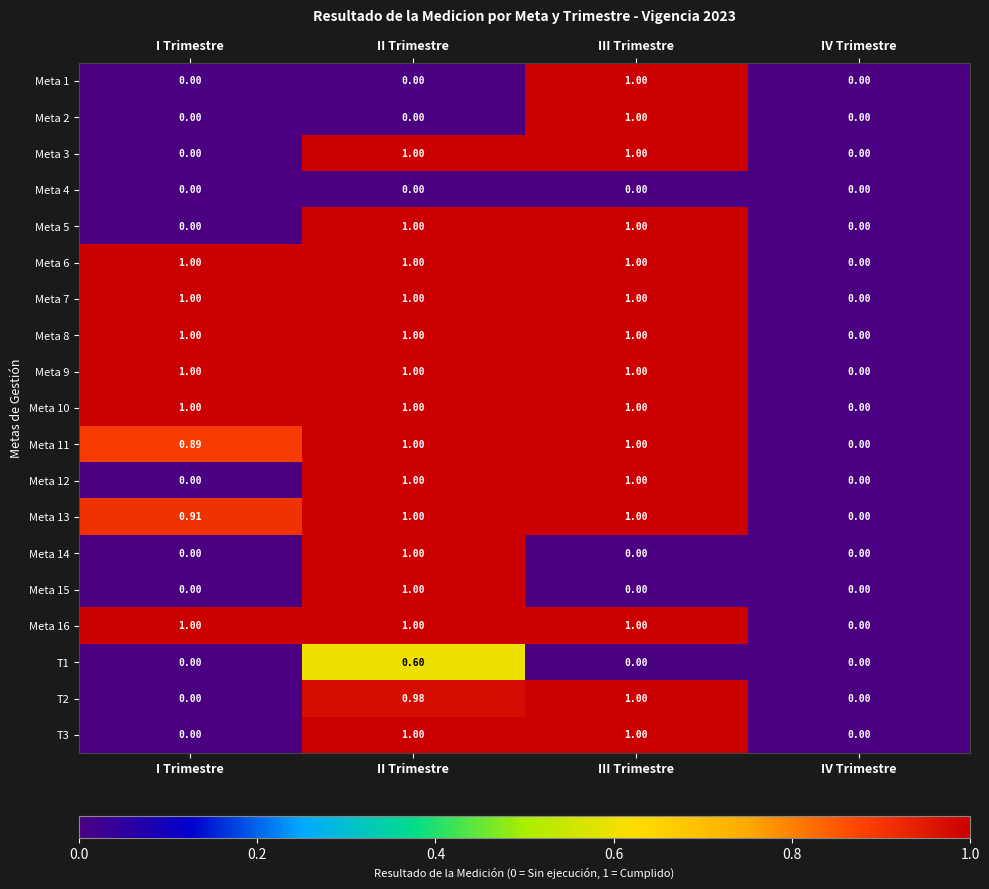

At which label does Meta 14 reach its peak?

II Trimestre